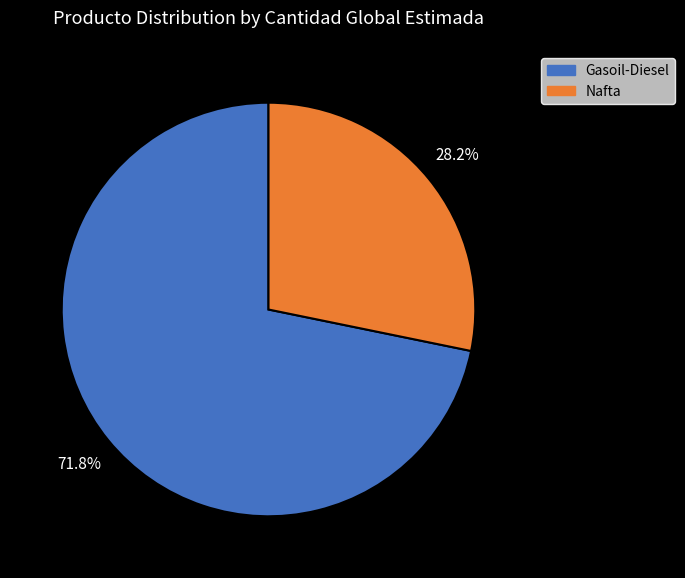

Is there a majority slice in this chart?

Yes